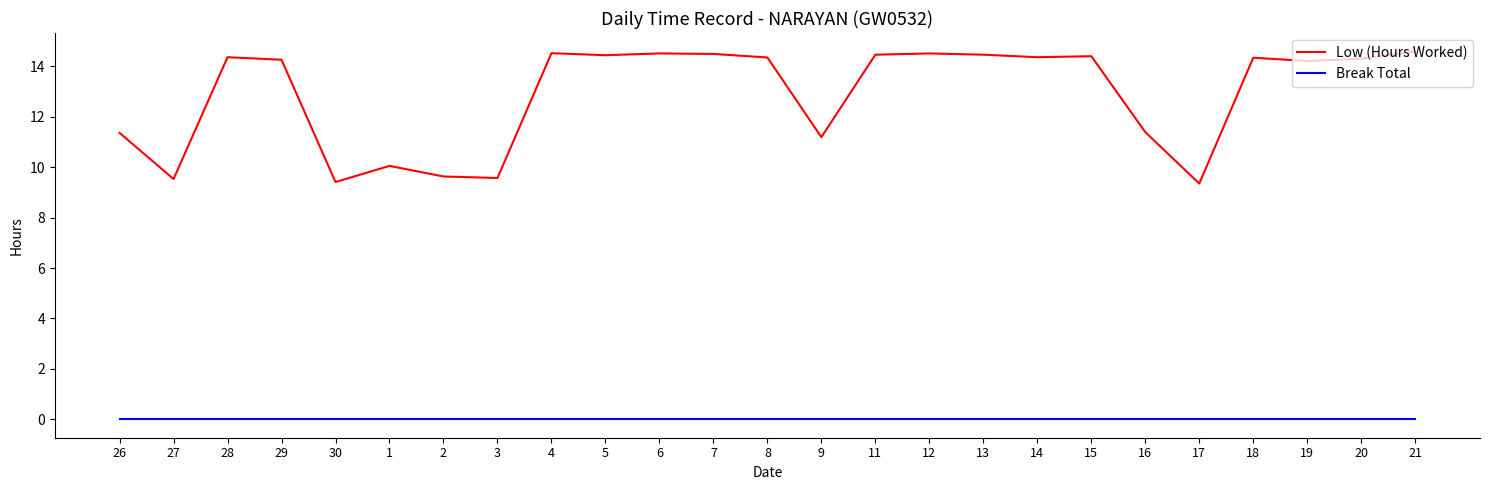

True or false: Break Total and Low (Hours Worked) intersect in this chart.

False